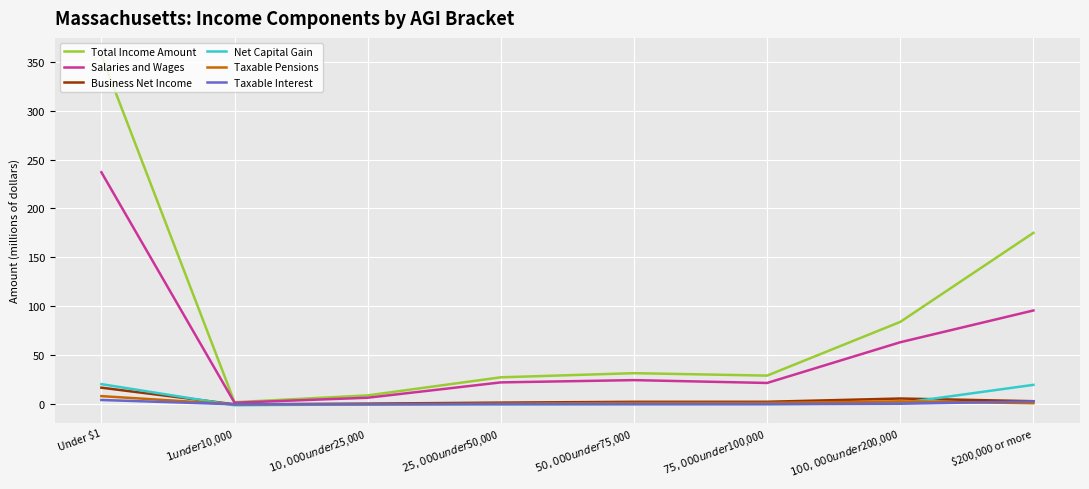

How many lines are shown in the chart?

6